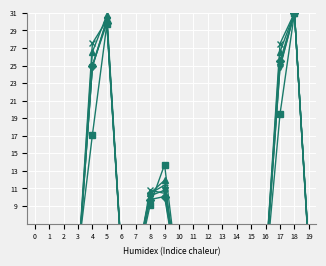

True or false: Effectif : lieu d'obtention (col_34) has a value of 31.0 at 18.

True